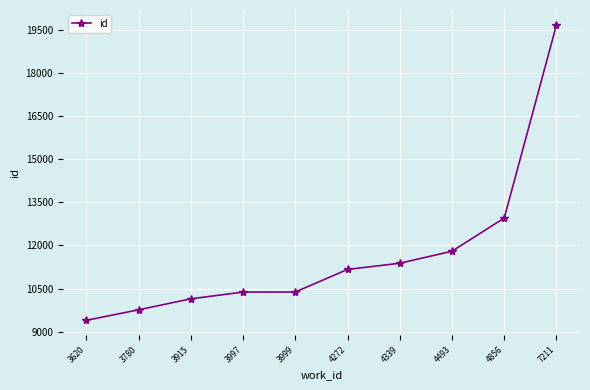

What is the value of the 8th point from the left?

11799